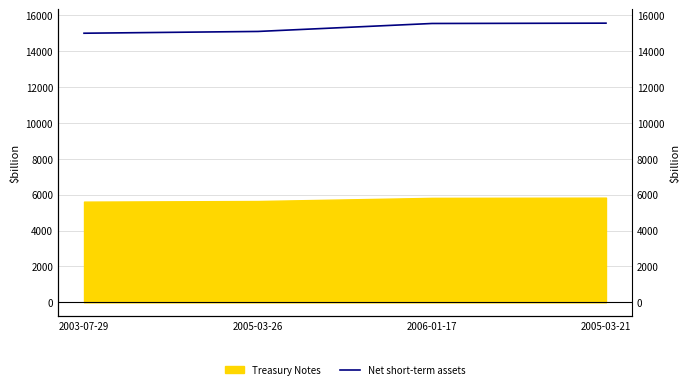

Does the chart have visible grid lines?

Yes